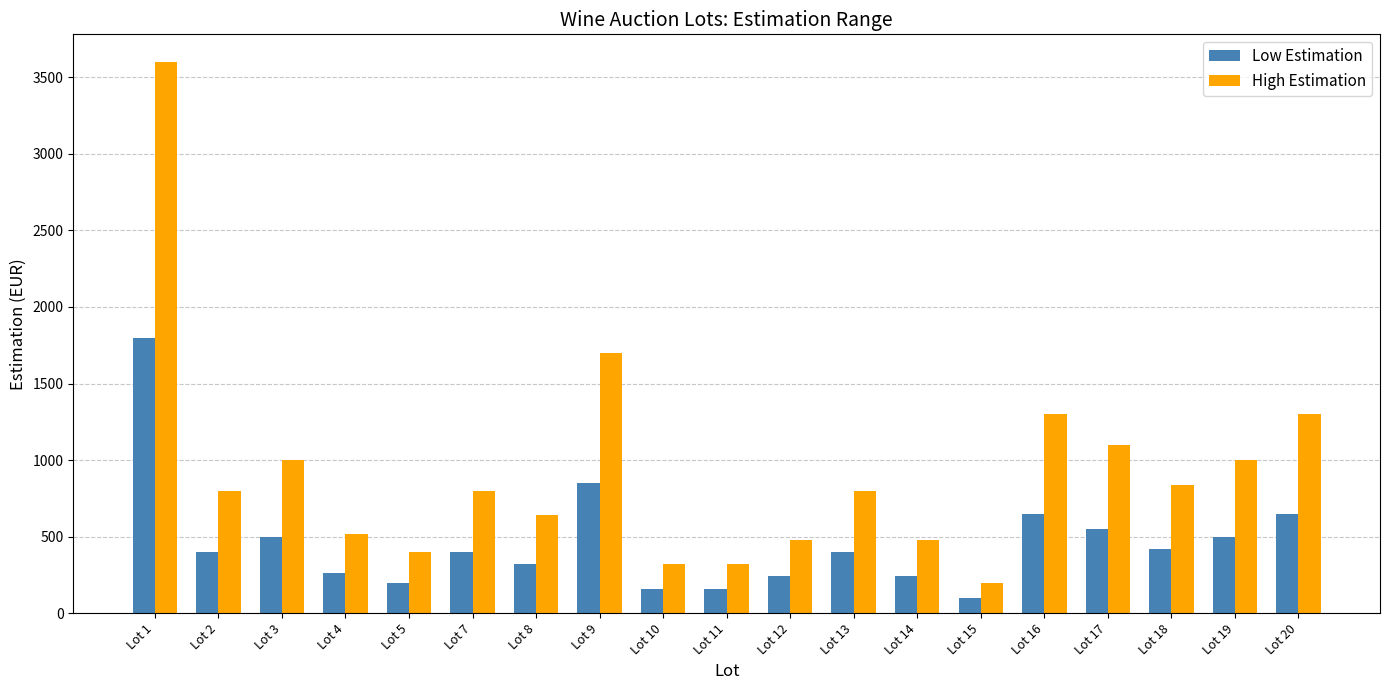

How many bars are there in each group?

2